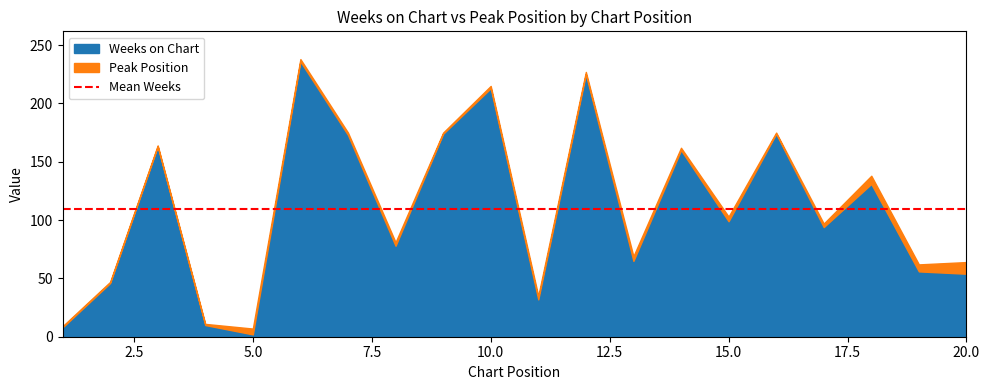

Reading left to right, extract all data points from this chart.

Weeks on Chart: 1=8	2=46	3=163	4=10	5=2	6=236	7=173	8=78	9=174	10=213	11=32	12=225	13=65	14=160	15=99	16=174	17=94	18=131	19=56	20=54
Peak Position: 1=1	2=1	3=1	4=1	5=5	6=2	7=2	8=3	9=1	10=2	11=3	12=2	13=4	14=2	15=4	16=1	17=3	18=7	19=6	20=10